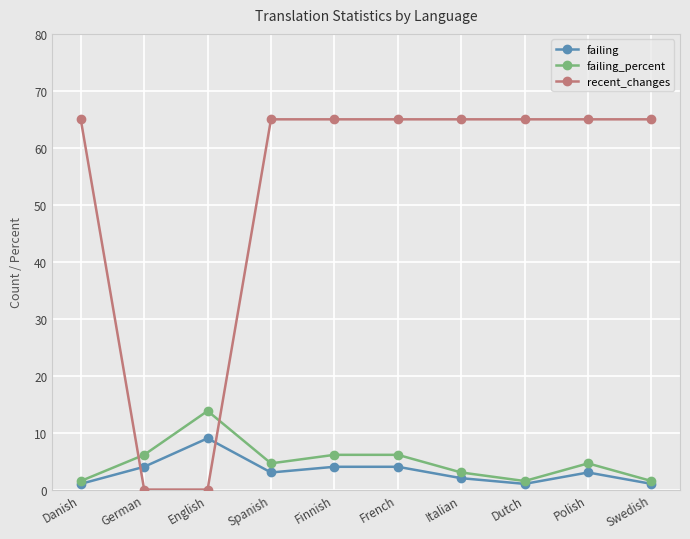

What is the label of the 1st point from the right?

Swedish